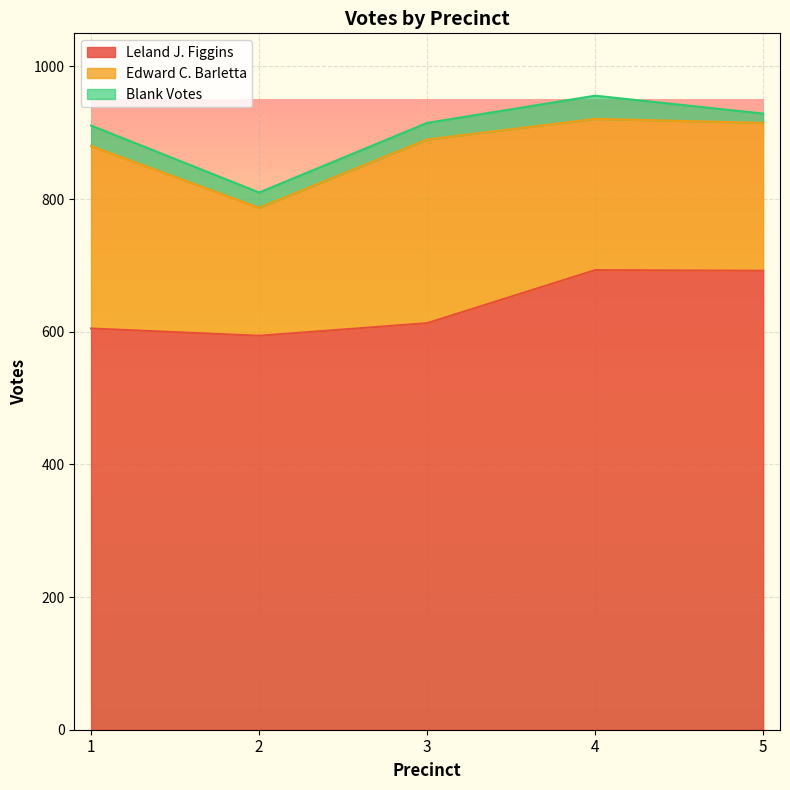

At which label does Blank Votes first exceed 25?

1